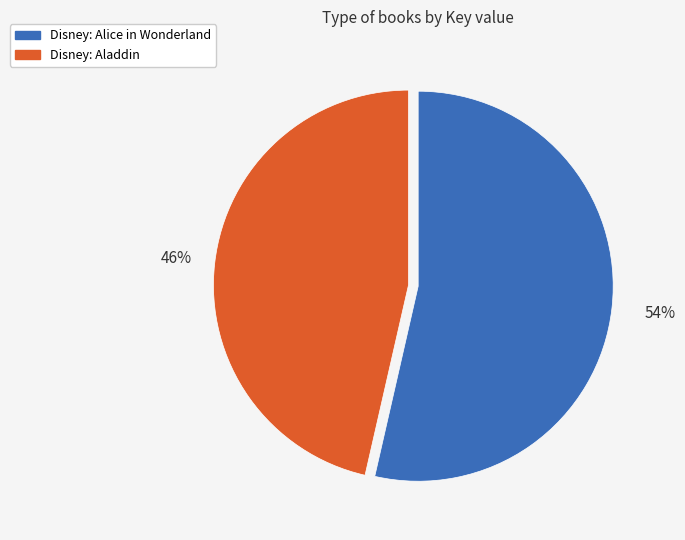

Which category has the biggest portion of the pie?

Disney: Alice in Wonderland